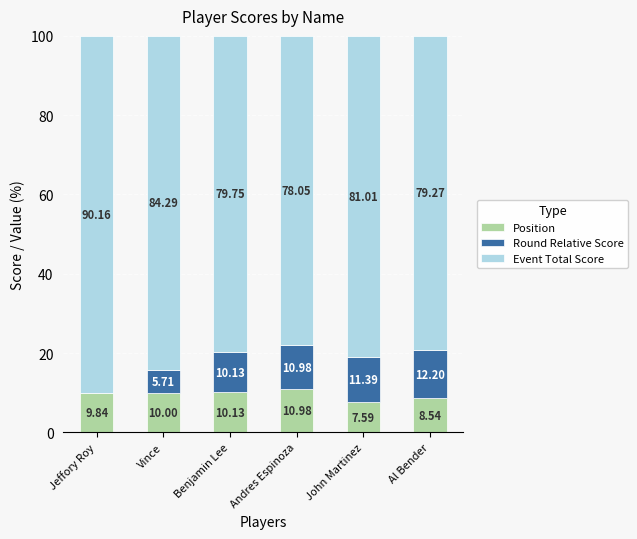

Are the bars grouped side by side (vs. stacked)?

No